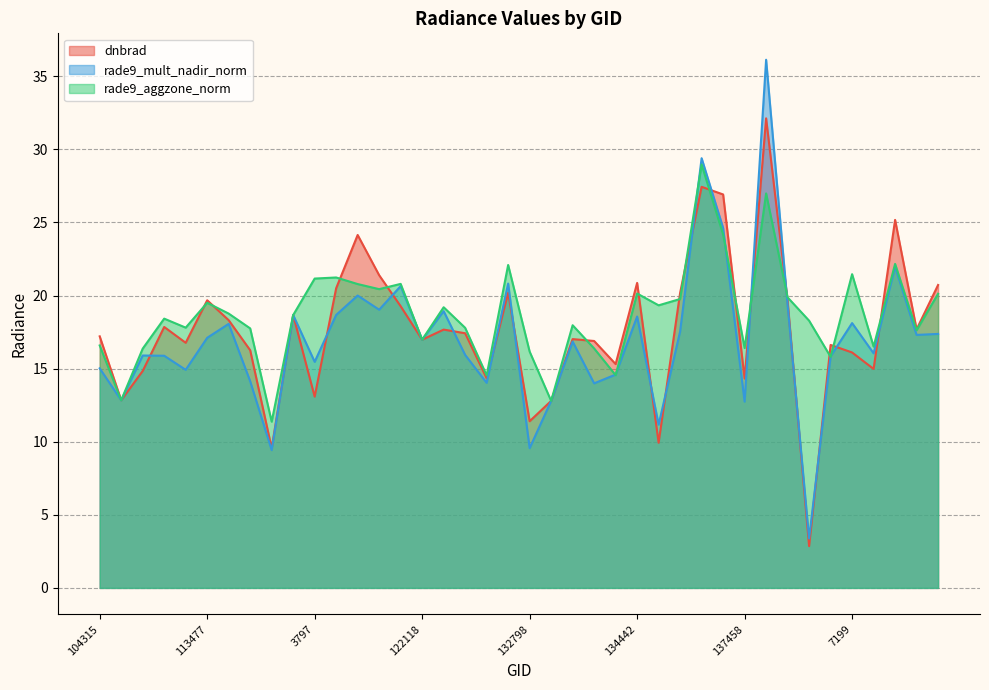

Rank the series by their maximum value, from highest to lowest.

rade9_mult_nadir_norm, dnbrad, rade9_aggzone_norm